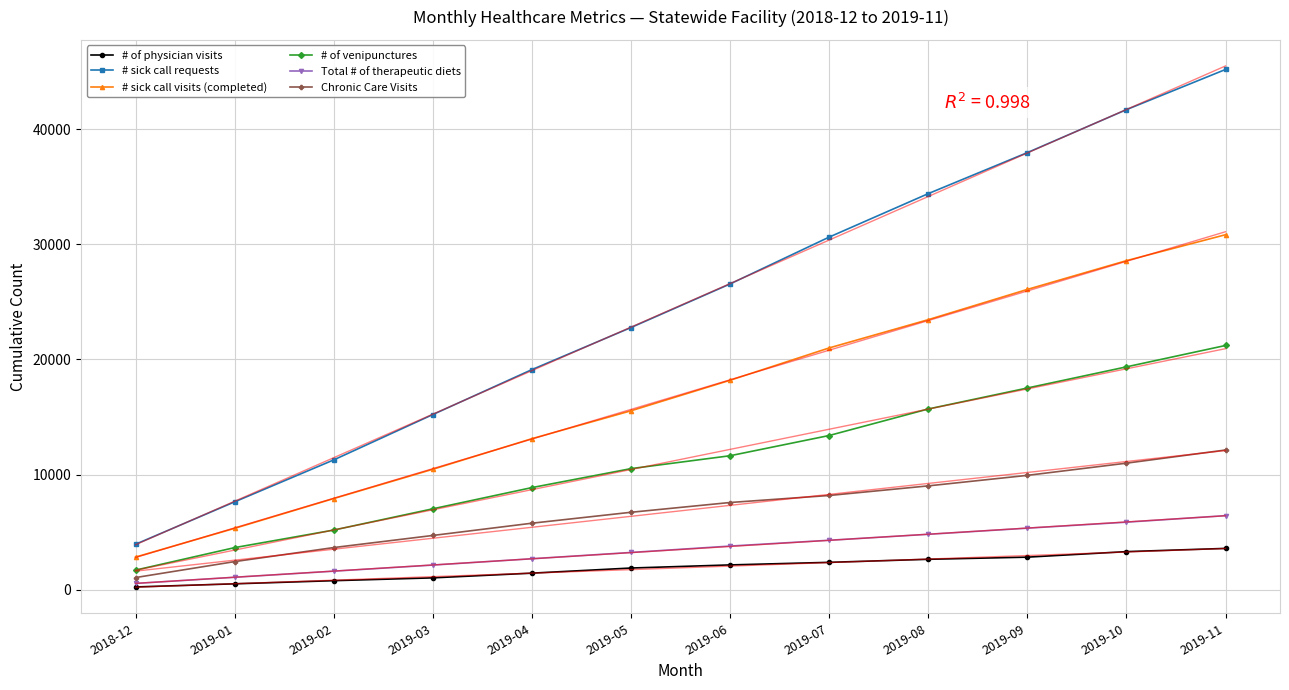

The value of Chronic Care Visits at 2019-02 is 3670. True or false?

True